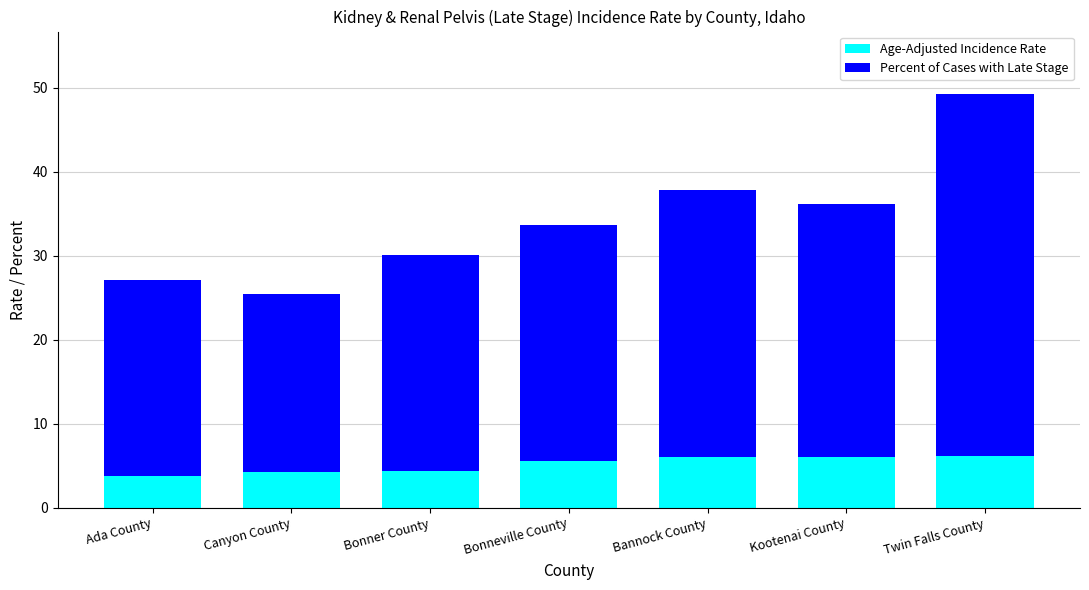

How many bars are there in total?

7